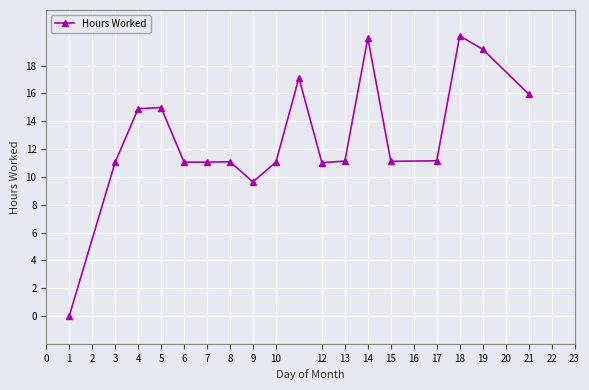

How many lines are shown in the chart?

1